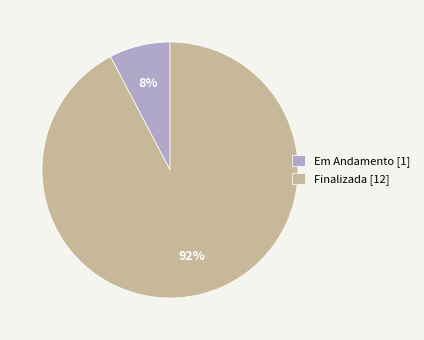

Do Em Andamento [1] and Finalizada [12] together represent more than half of the pie?

Yes